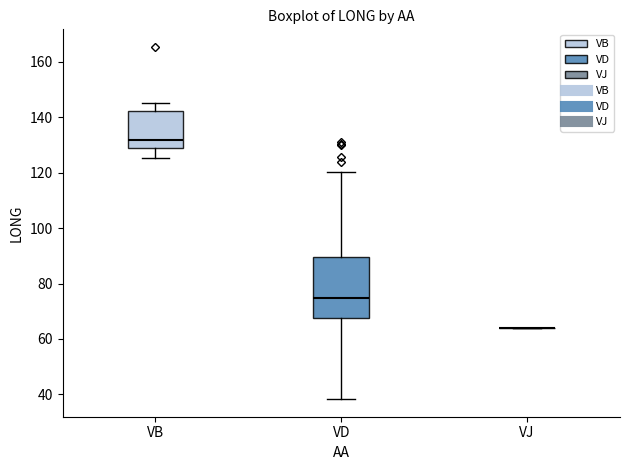

Which box is the tallest, from its lower edge to its upper edge?

VD